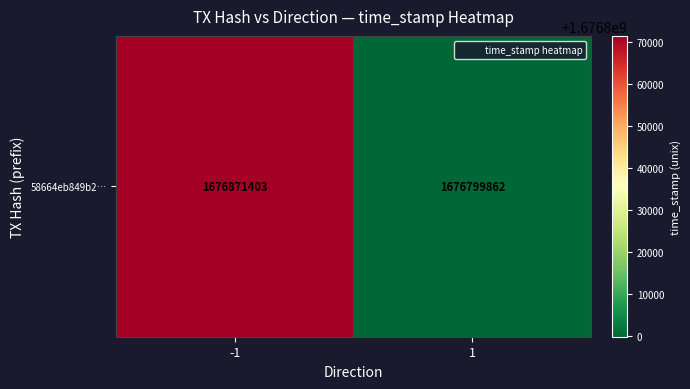

What is the change in value from -1 to 1?

-71541